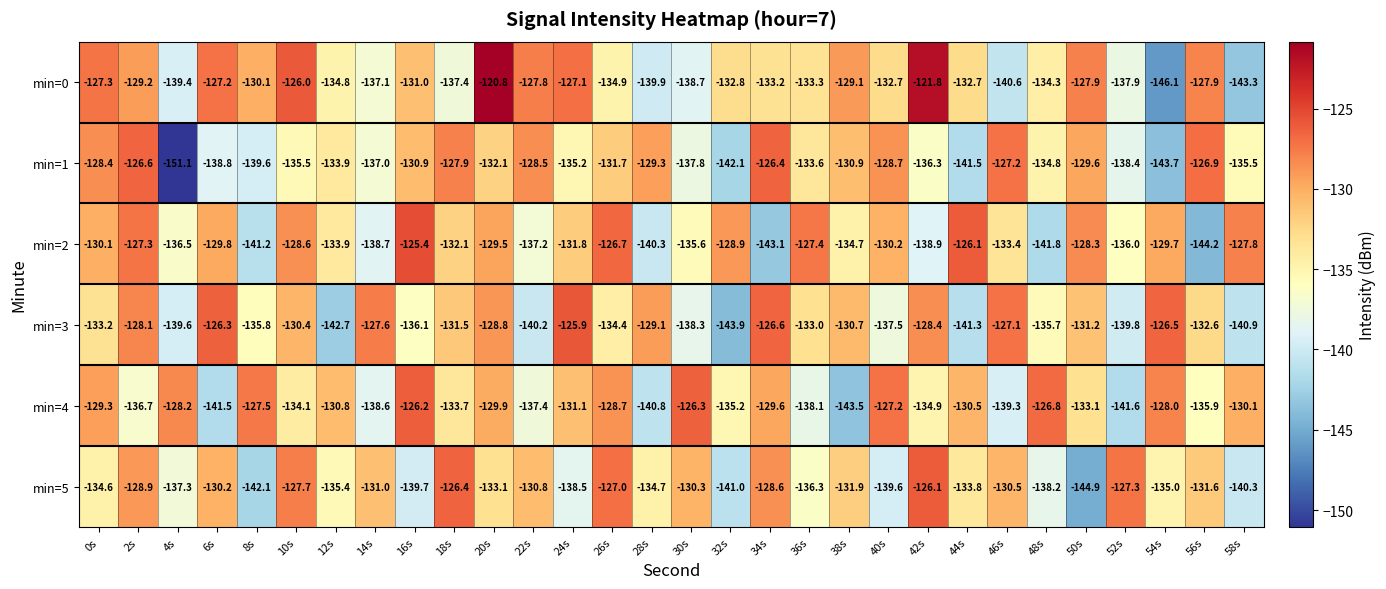

Rank the series by their maximum value, from lowest to highest.

min=1, min=4, min=5, min=3, min=2, min=0